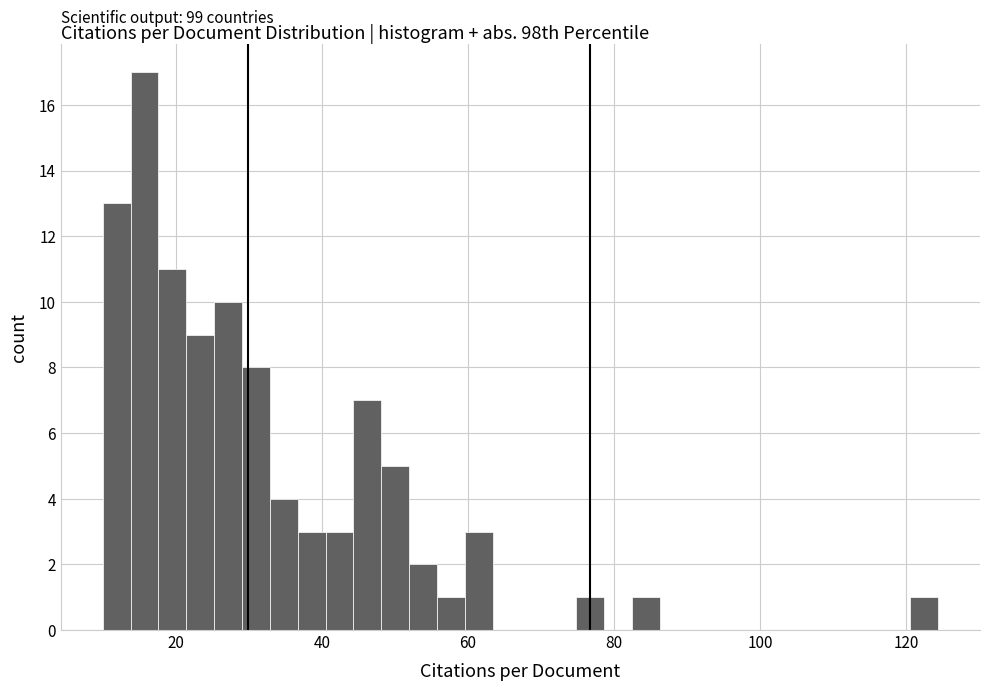

Read against the x-axis, roughly where is the centre of the tallest bar?

16